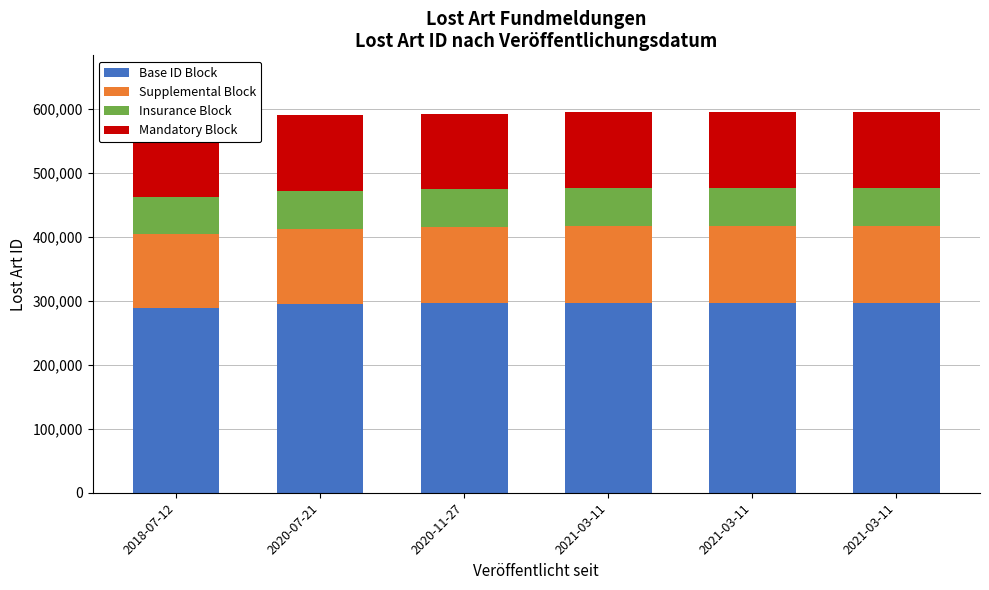

List the labels in order of Insurance Block value, largest first.

2021-03-11, 2021-03-11, 2021-03-11, 2020-11-27, 2020-07-21, 2018-07-12